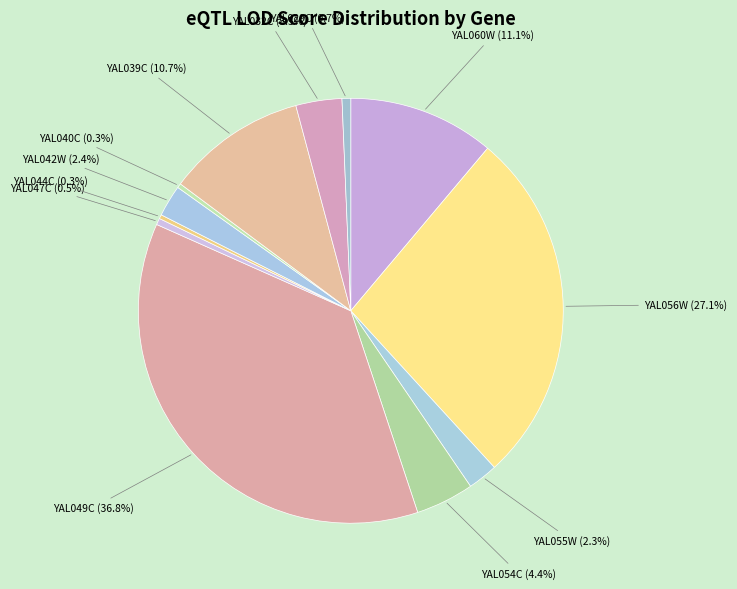

To the nearest percent, what is the combined percentage of YAL042W and YAL032C?

6%